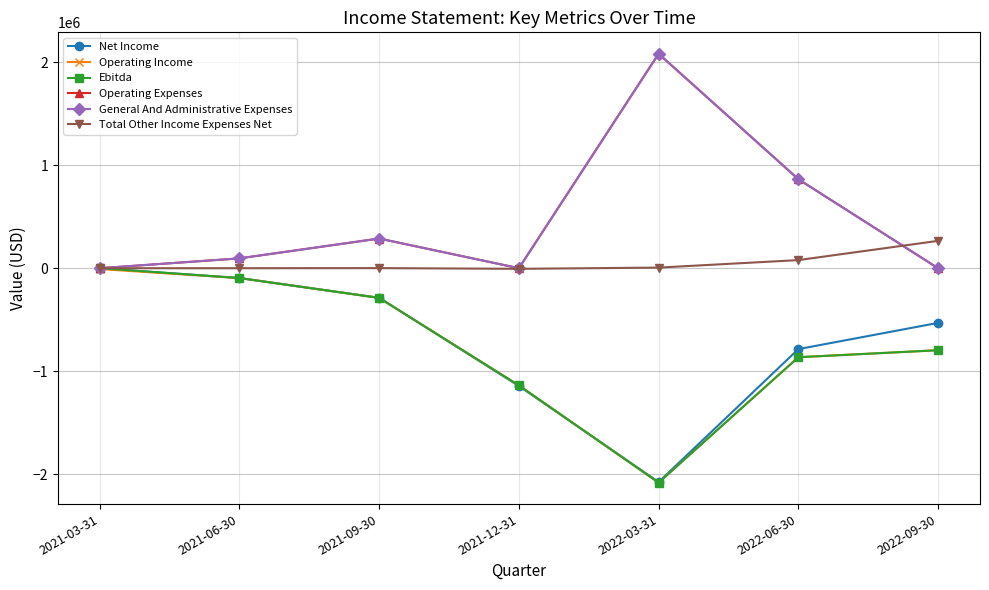

How many interior local peaks does the General And Administrative Expenses series have?

2